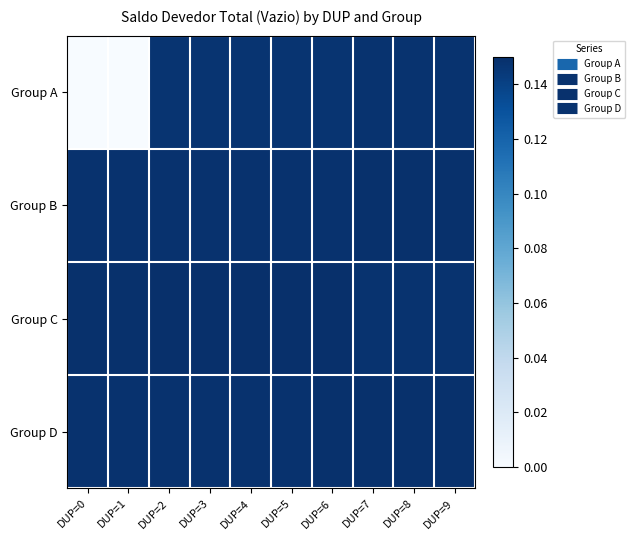

Which series has the widest spread of values?

Group A